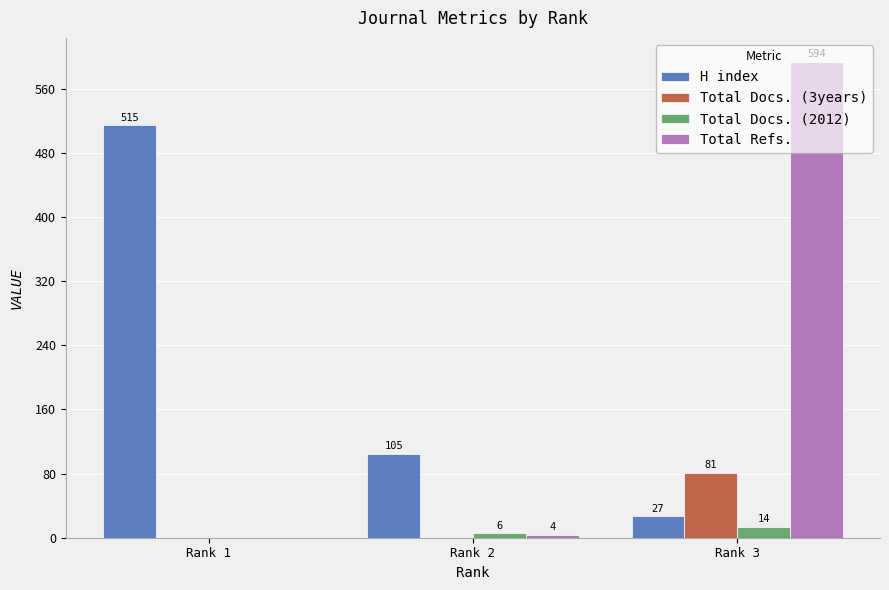

Is the value of Total Docs. (3years) at Rank 3 greater than the value of Total Docs. (2012) at Rank 3?

Yes